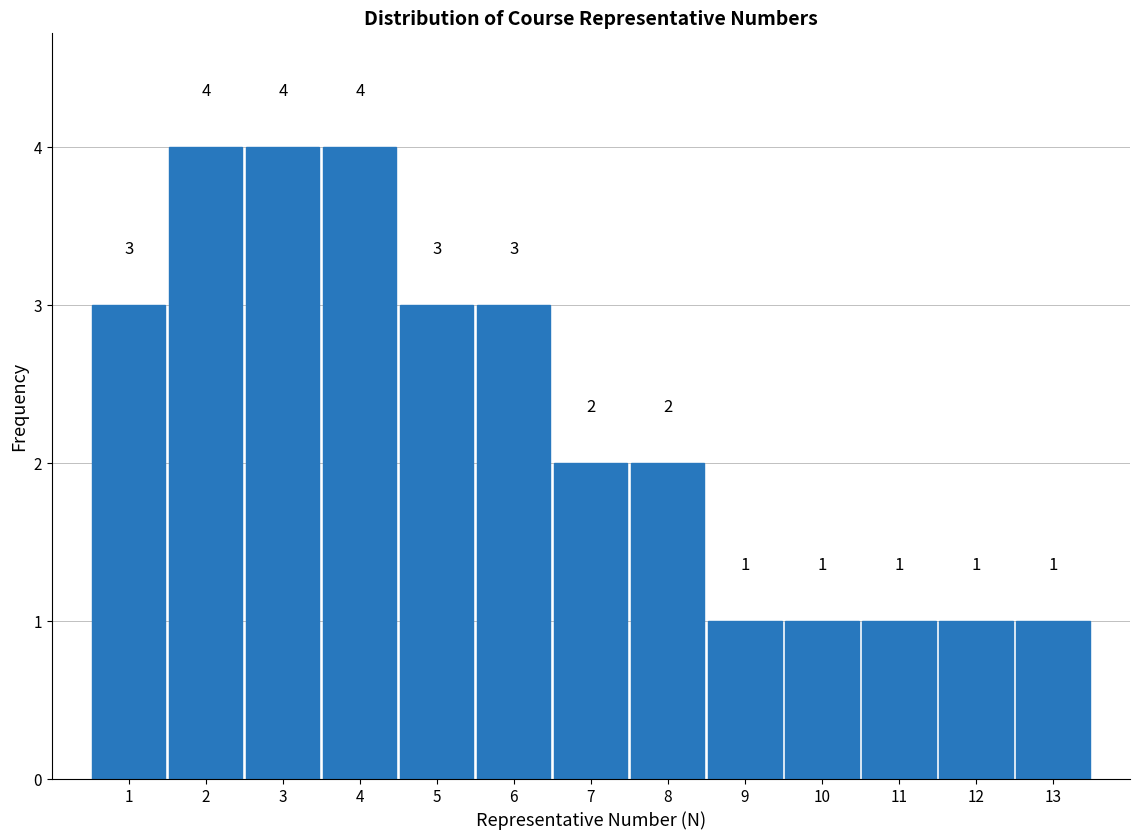

Reading left to right, transcribe this chart: for each bar, give the range it covers on the x-axis and its height.

0.5 to 1.5: 3
1.5 to 2.5: 4
2.5 to 3.5: 4
3.5 to 4.5: 4
4.5 to 5.5: 3
5.5 to 6.5: 3
6.5 to 7.5: 2
7.5 to 8.5: 2
8.5 to 9.5: 1
9.5 to 10.5: 1
10.5 to 11.5: 1
11.5 to 12.5: 1
12.5 to 13.5: 1